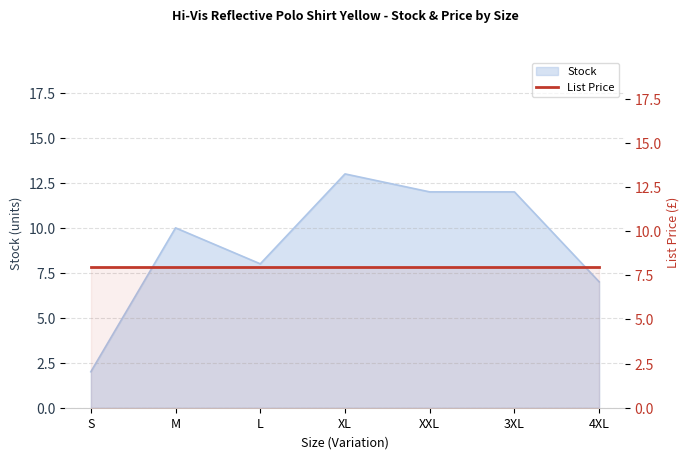

What is the approximate value at XXL?

12